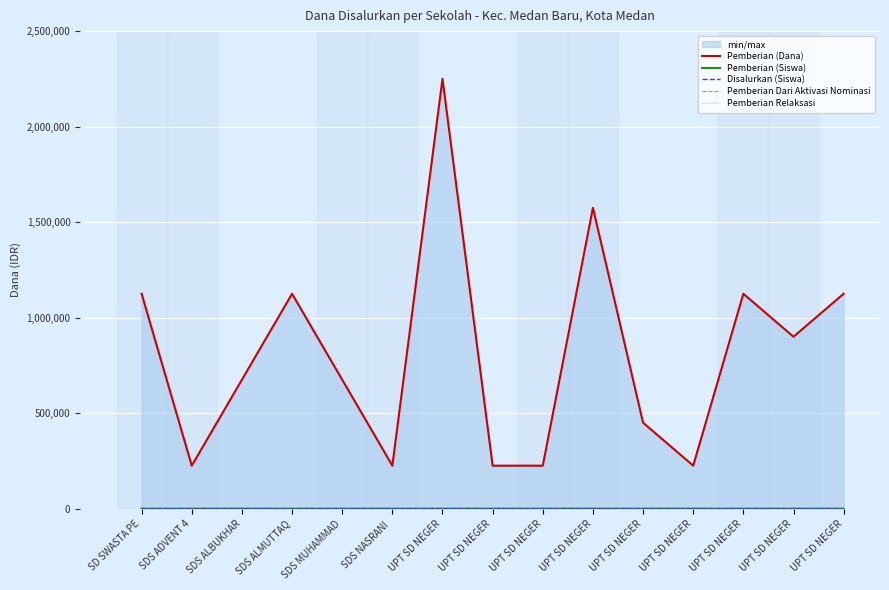

What is the label of the 9th point from the left?

UPT SD NEGER